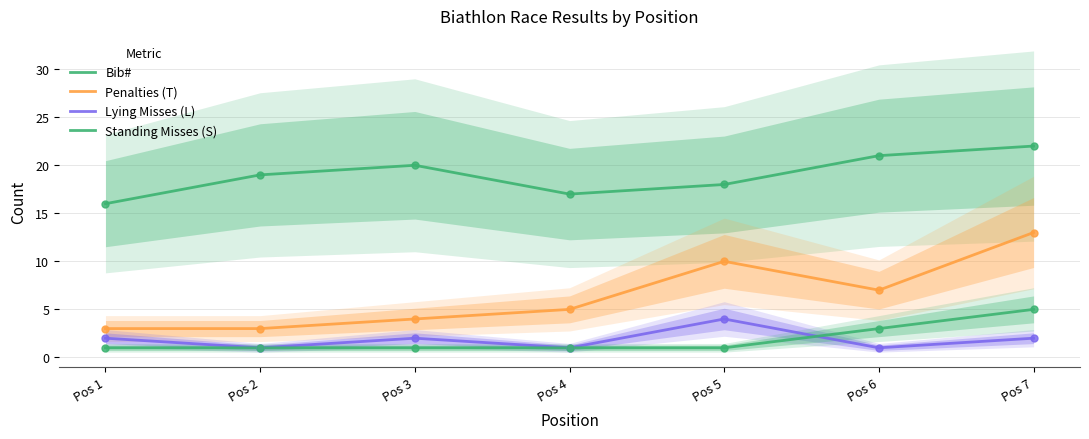

How many distinct data groups are displayed?

4